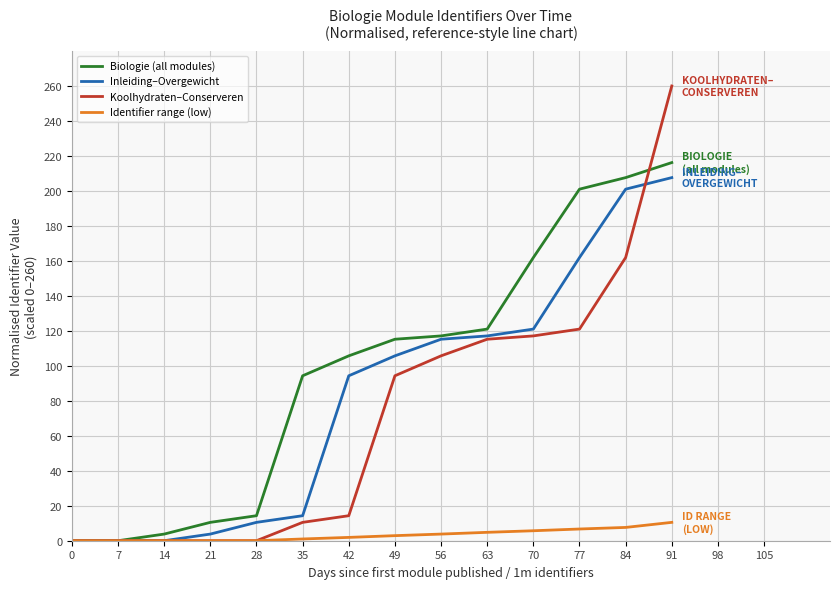

Where does the Biologie (all modules) series first go above 115?

49